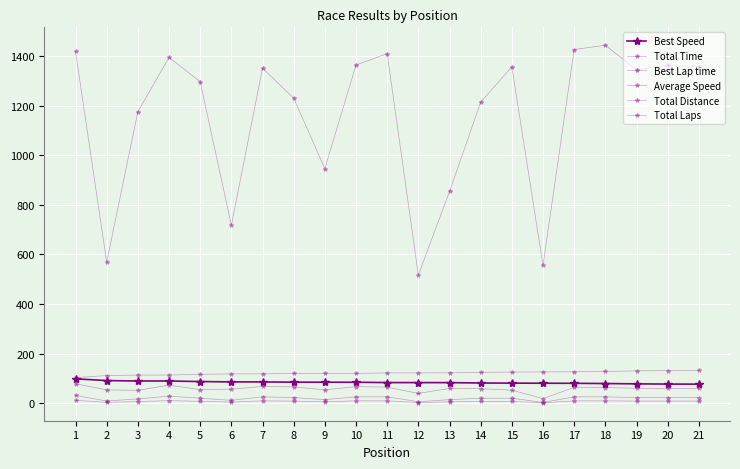

Which category has the lowest value in the Total Distance series?

16